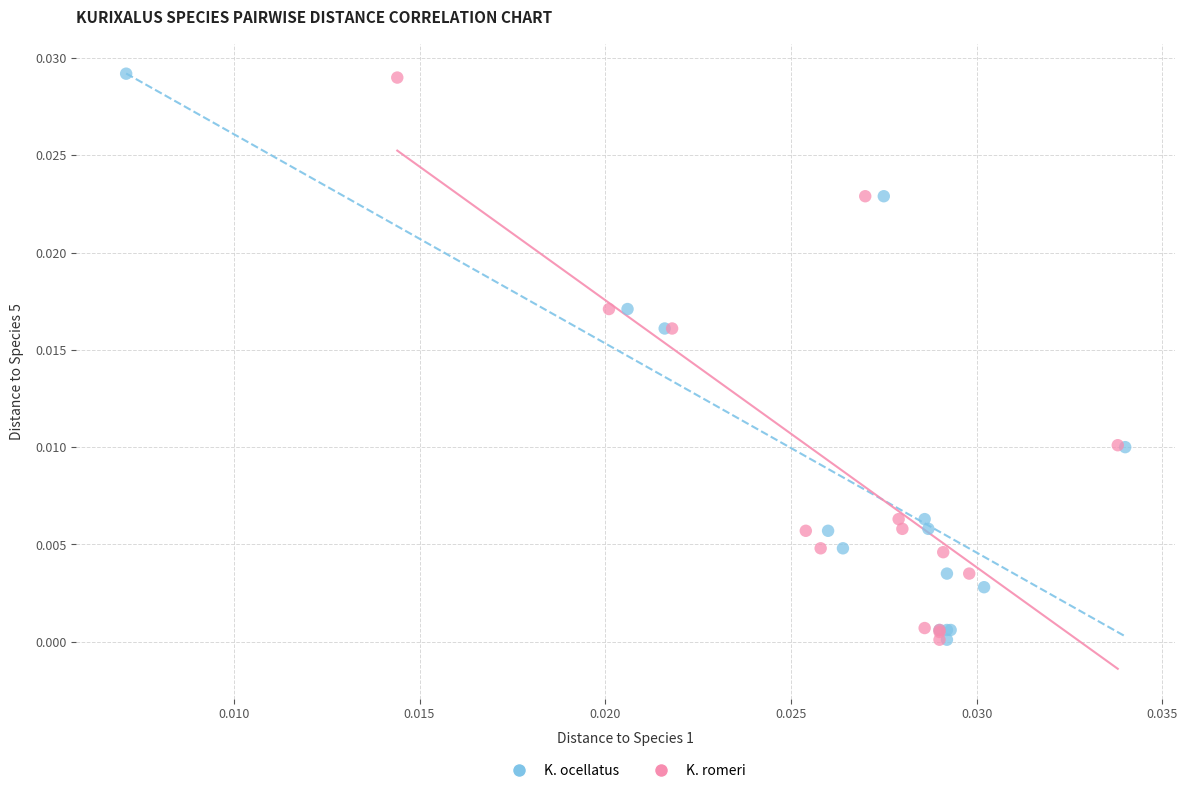

Which series has the largest Y range (max minus min)?

K. ocellatus